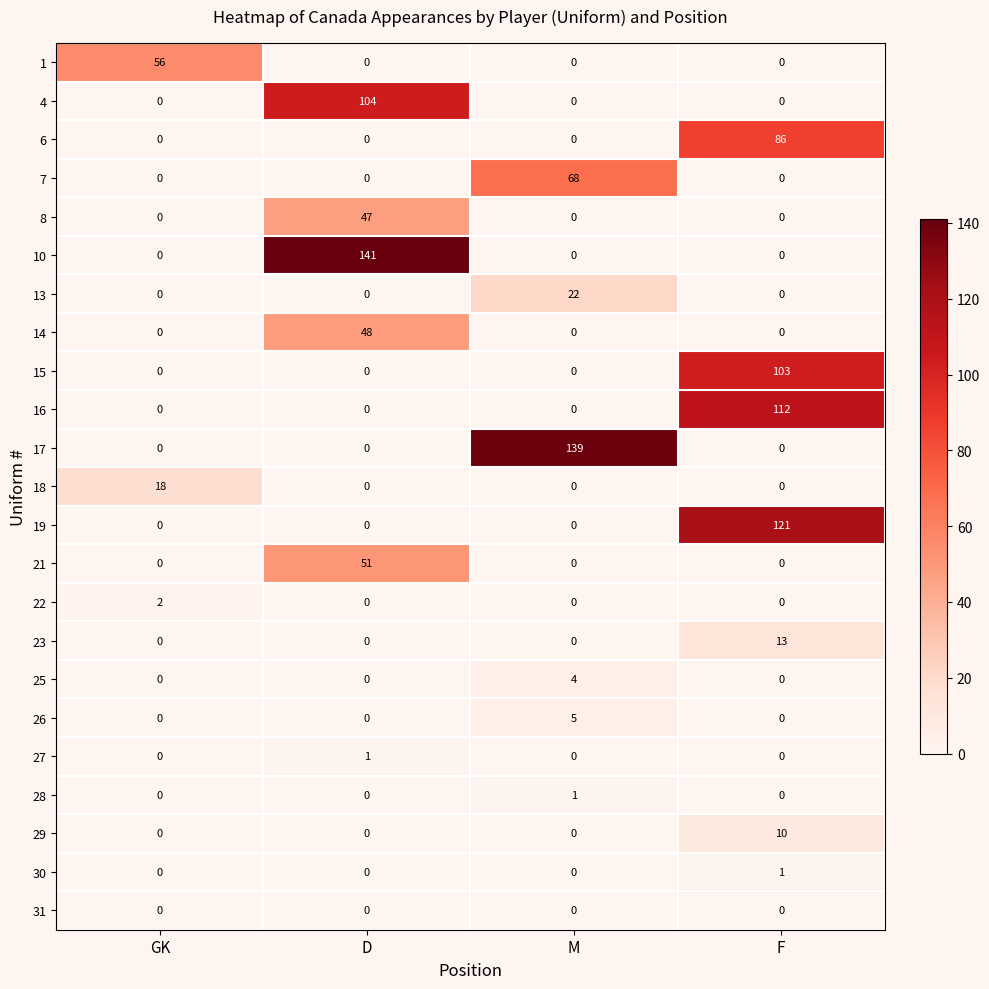

What is the average value of the 19 series?

30